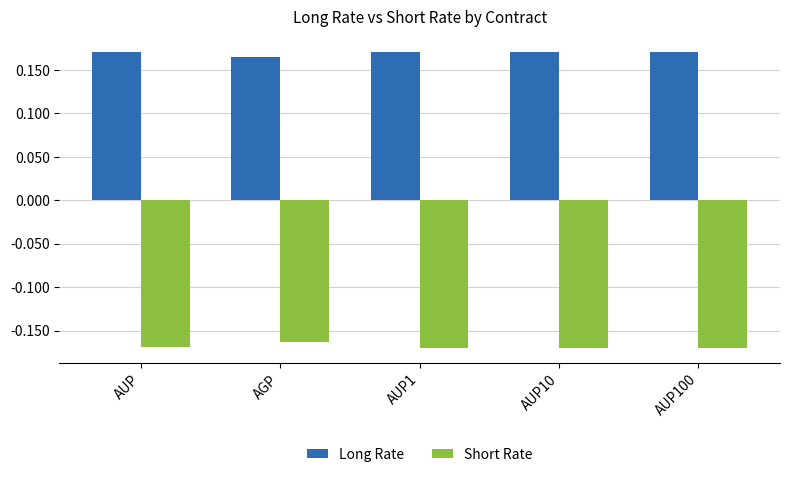

What is the sum of all Long Rate values?

0.8